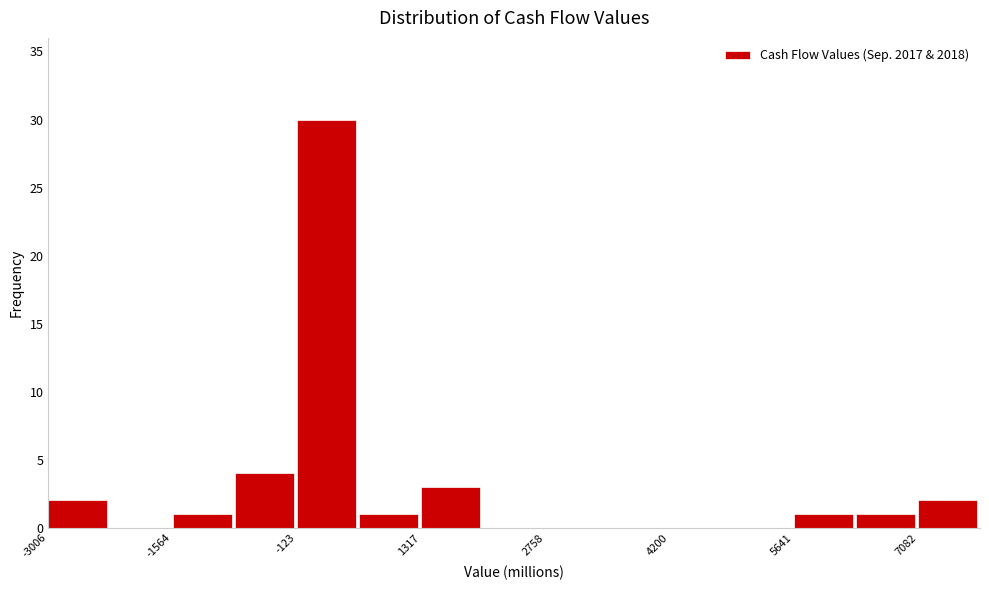

Around what value on the x-axis is the tallest bar? Give the approximate position of its centre, as read against the axis.

200